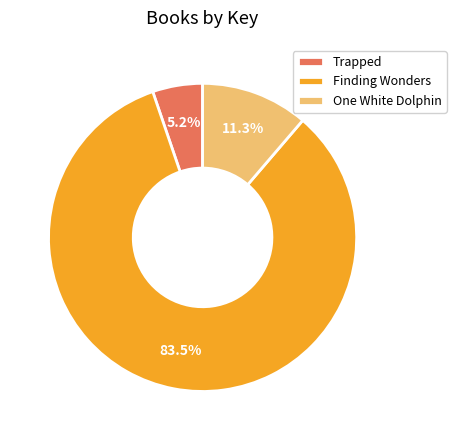

What is the ratio of the value at Trapped to the value at One White Dolphin?

0.5